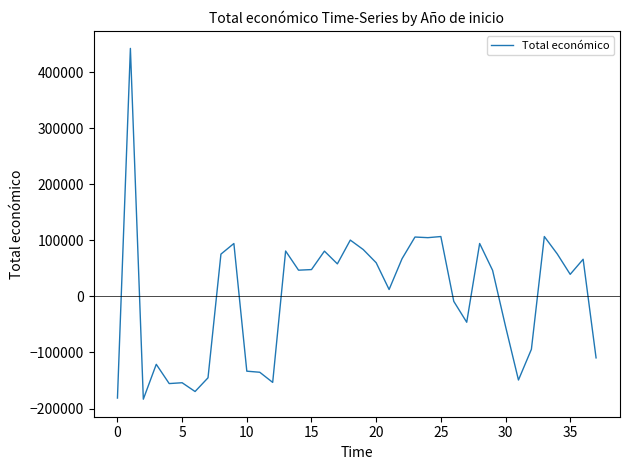

What is the minimum value shown in the chart?

-183327.4